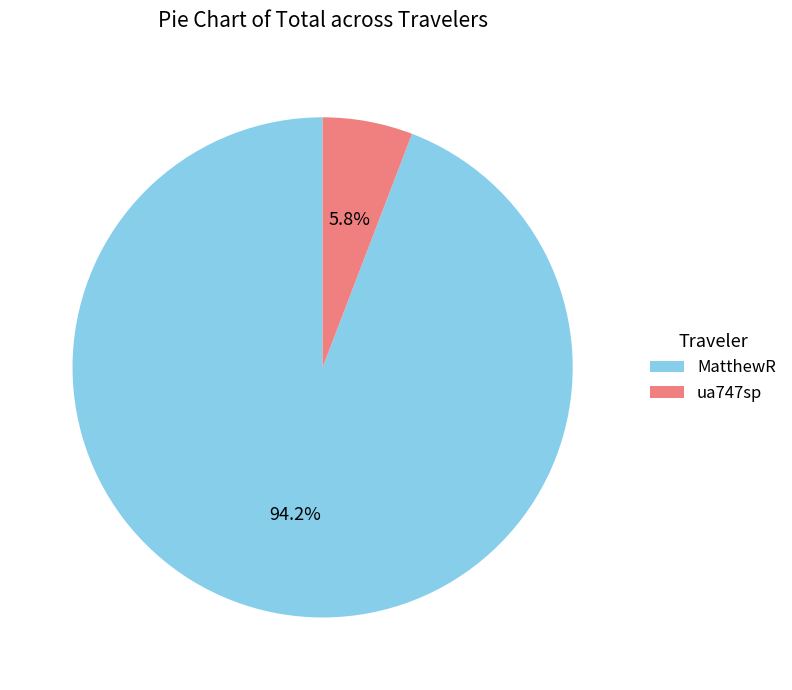

To the nearest percent, what is the combined percentage of ua747sp and MatthewR?

100%